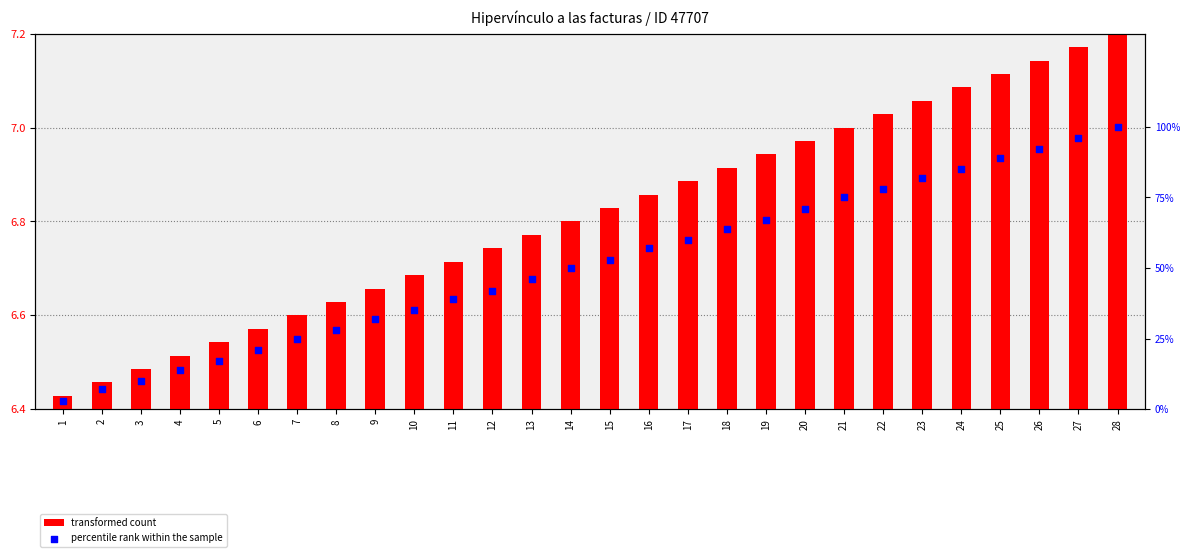

What are all the series names shown in the legend?

transformed count, percentile rank within the sample